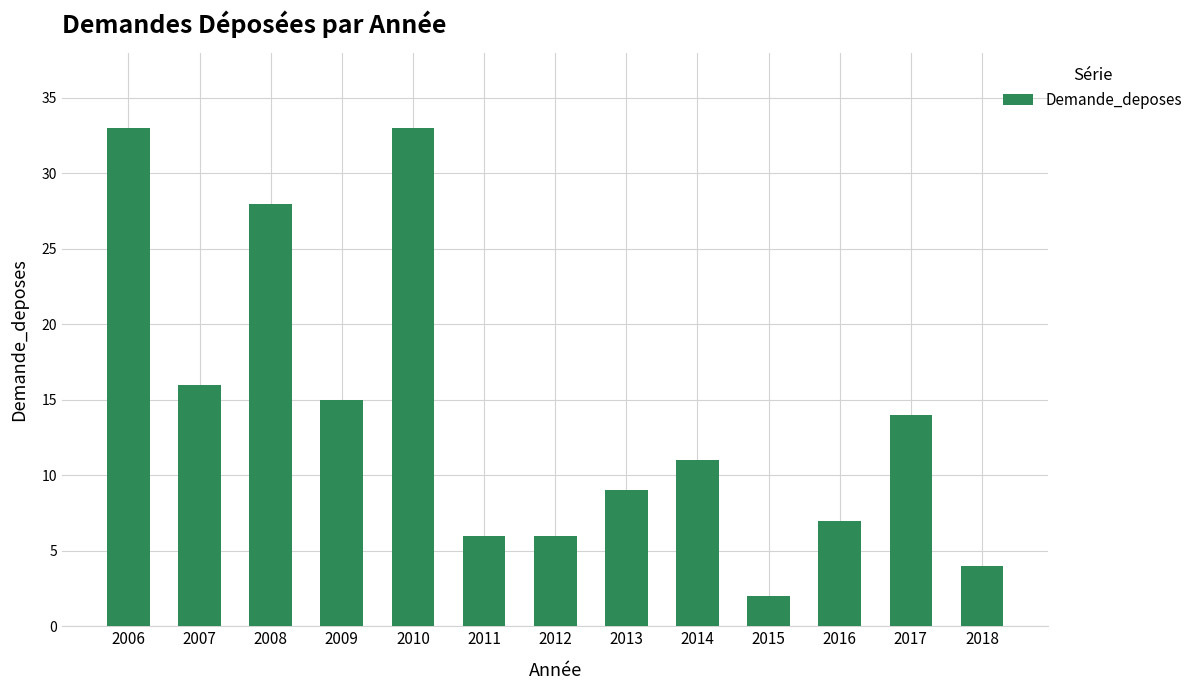

At which label is the value closest to 17?

2007